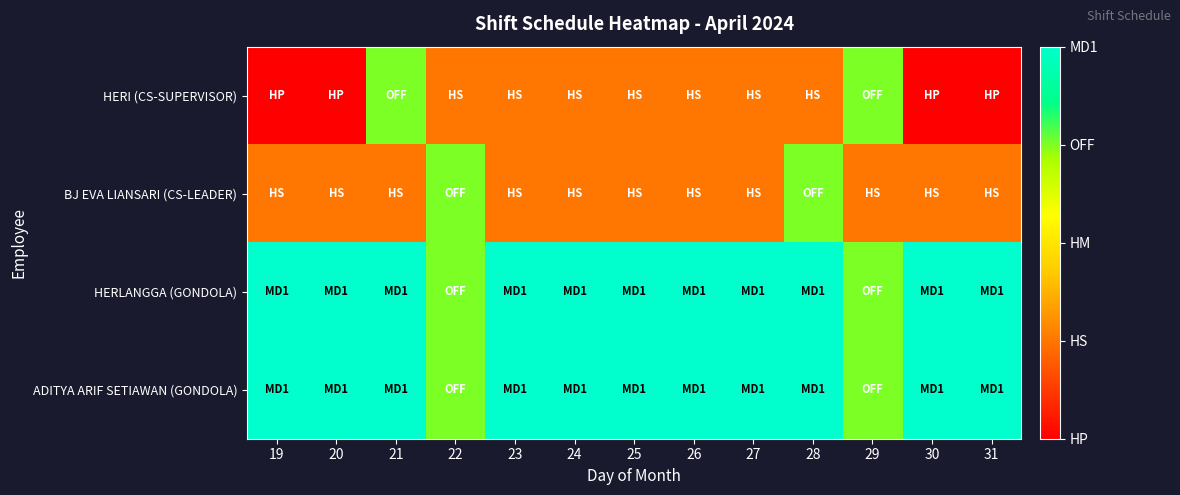

At how many categories does at least one series exceed 3?

13